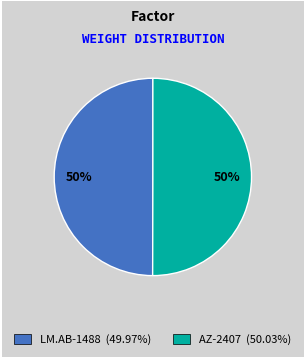

The LM.AB-1488 slice represents 61% of the pie. True or false?

False